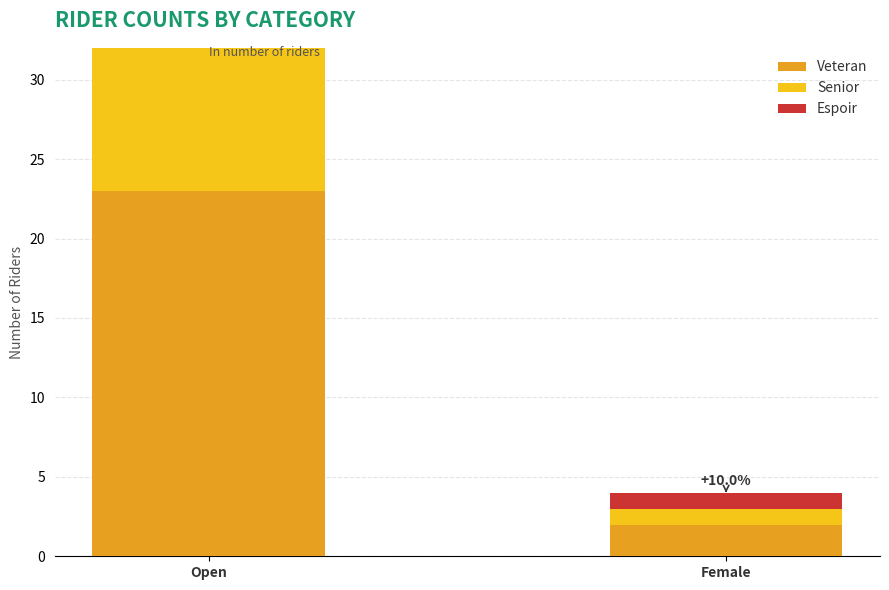

What is the sum of all Espoir values?

2